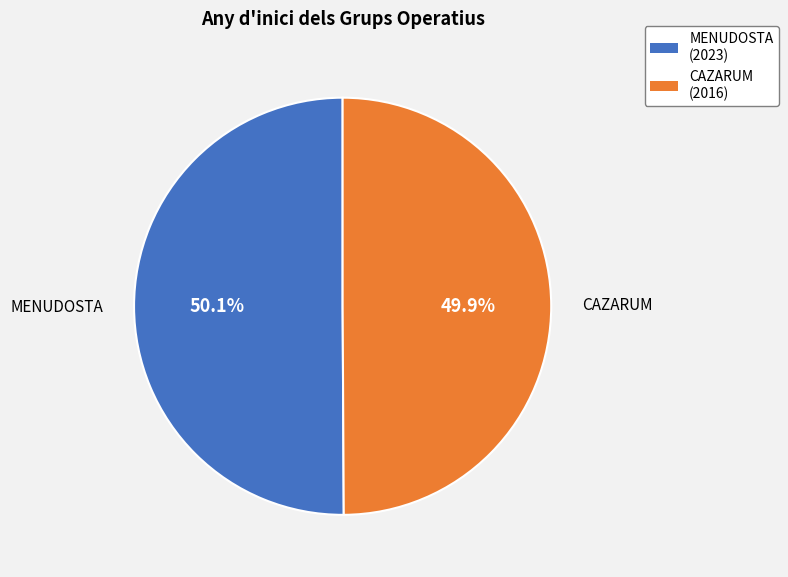

Is it true that MENUDOSTA is 50% of the pie?

True